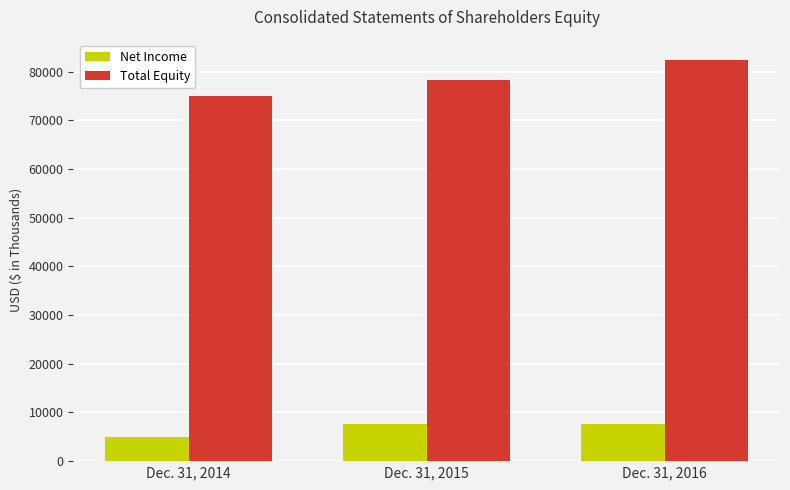

True or false: Net Income has a value of 1957 at Dec. 31, 2016.

False